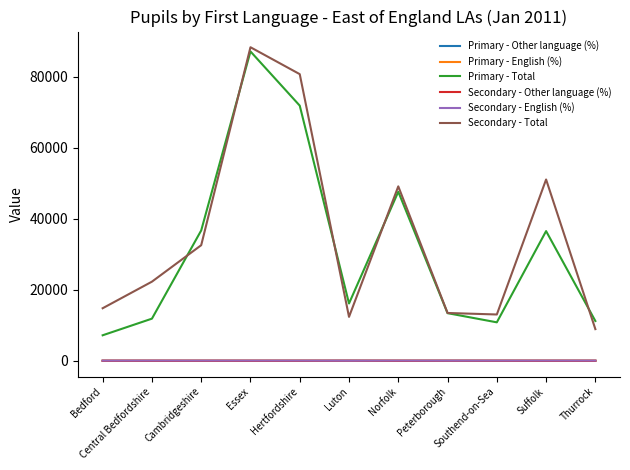

Which label corresponds to the largest value in the chart?

Essex